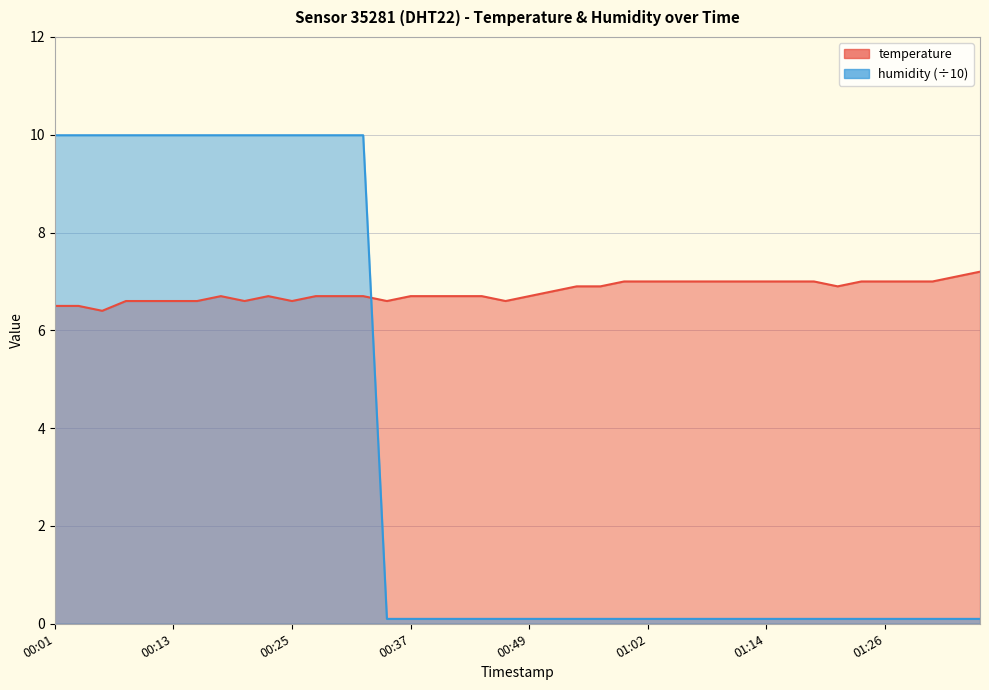

Does the chart display data point markers on the line(s)?

No